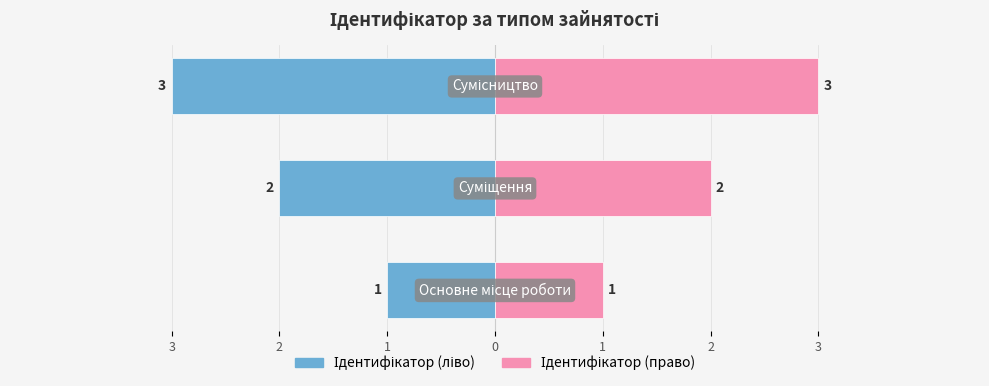

Count the Ідентифікатор (ліво) values in the range -3 to -1.

3